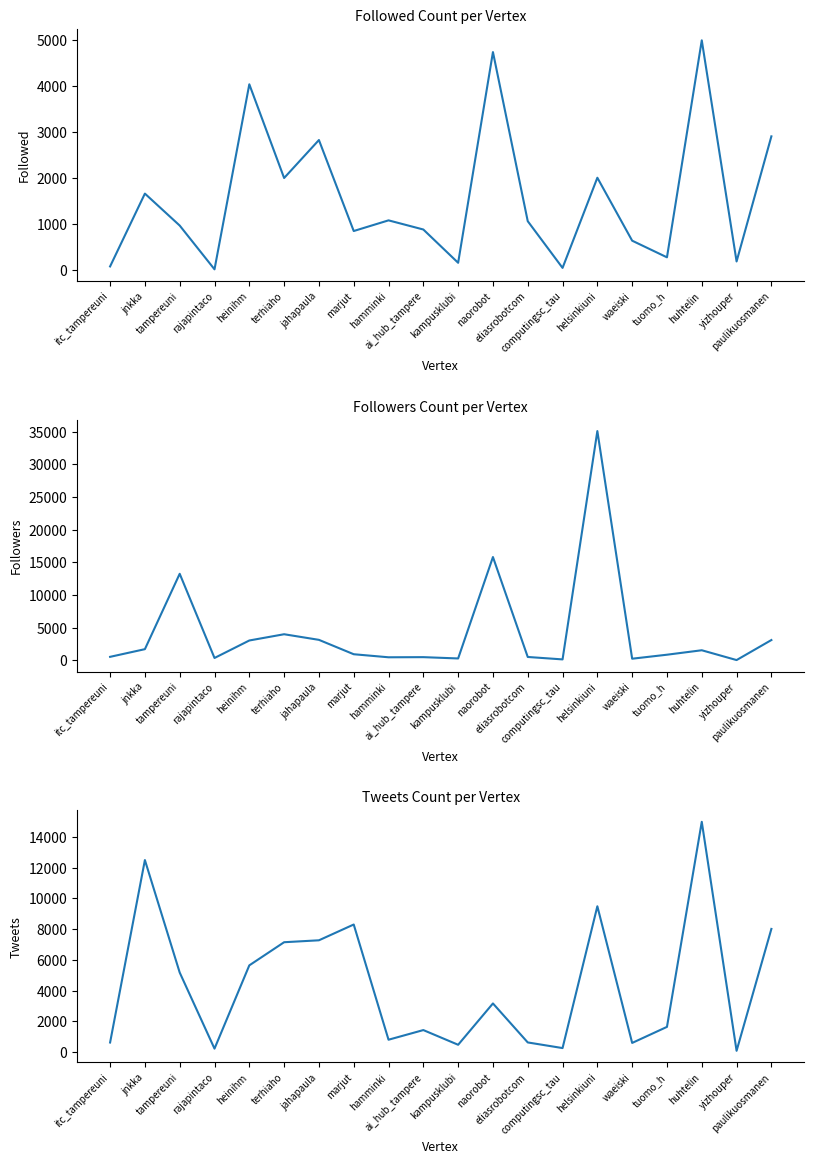

What is the label of the 2nd point from the right?

yizhouper